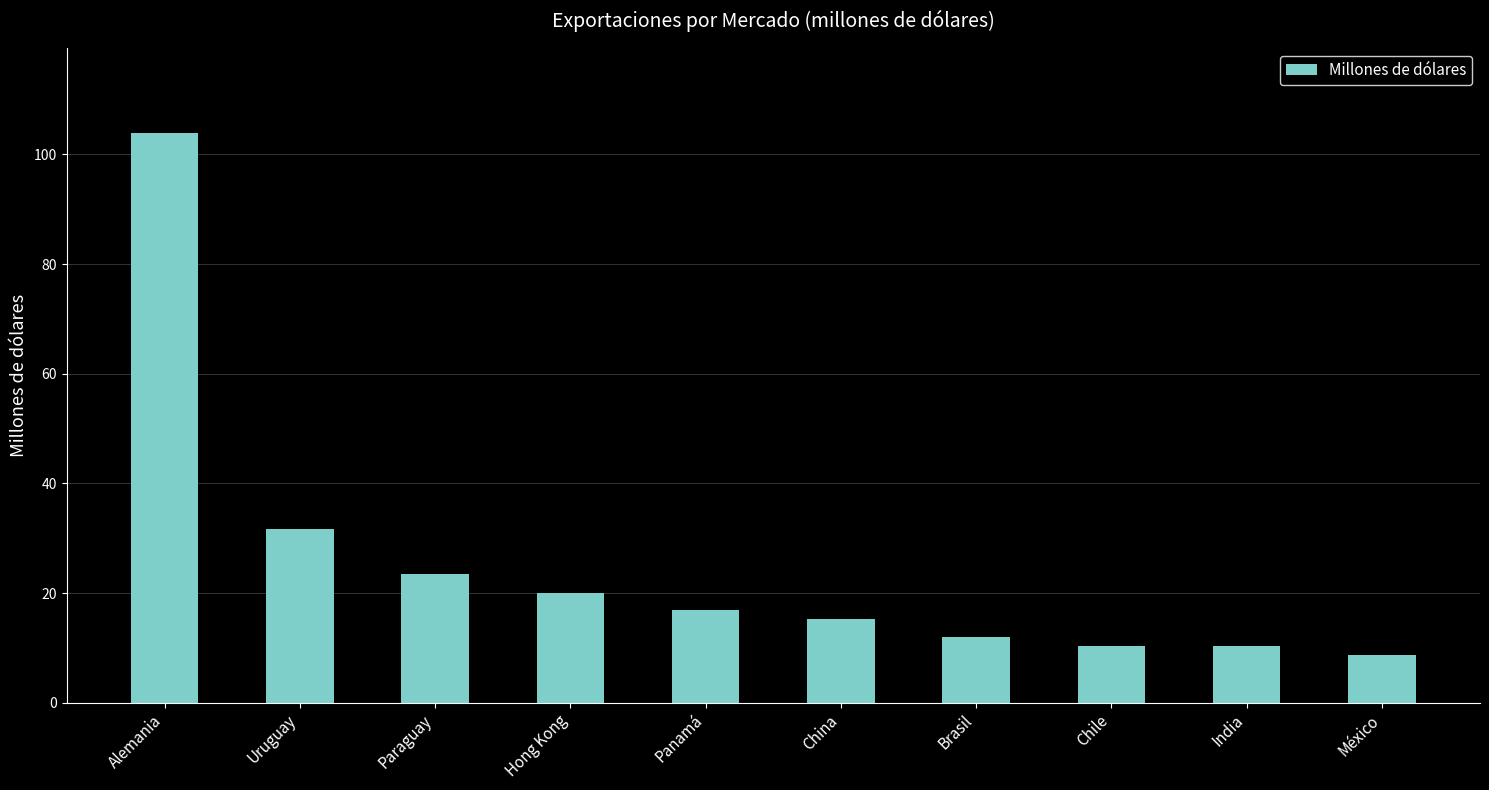

Which category has the lowest value across all series?

México